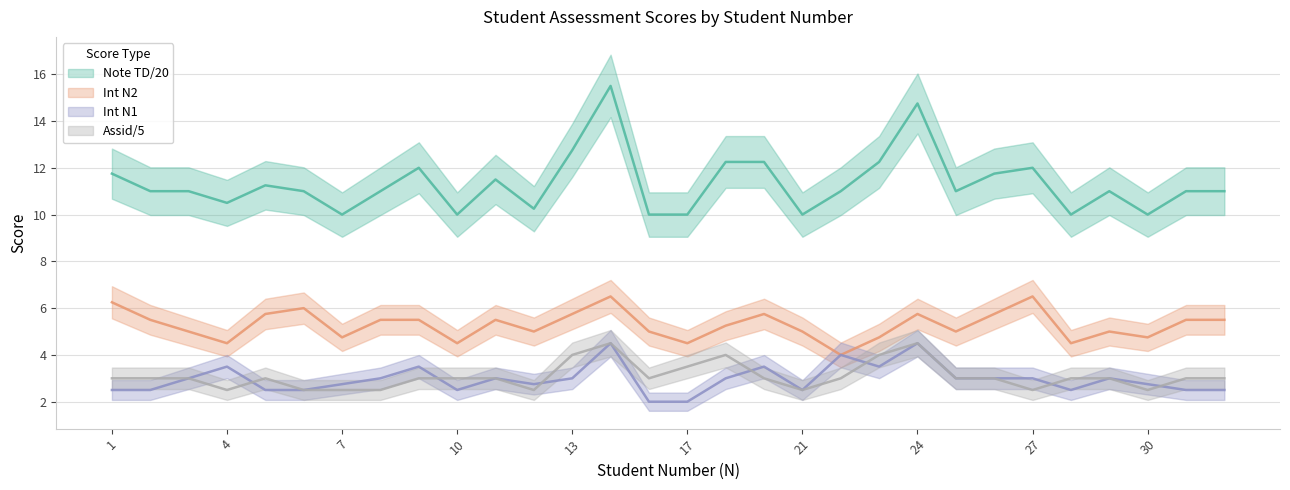

At which label does Int N1 reach its minimum?

15